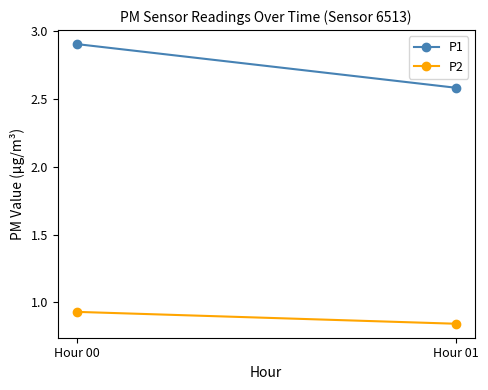

Which series has the widest spread of values?

P1